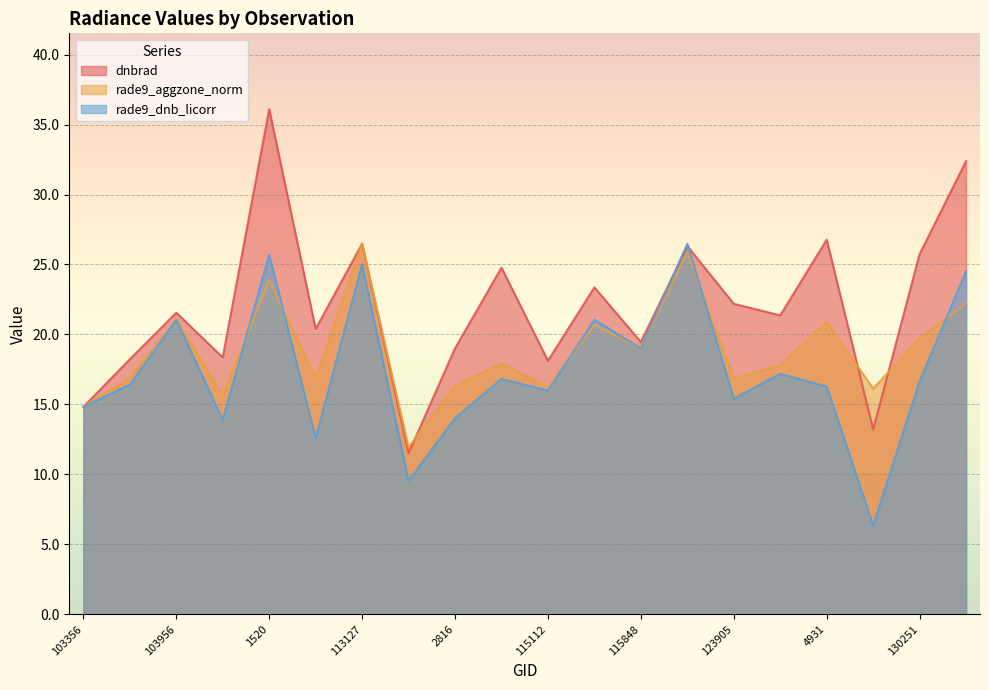

What position from the right is 2816?

12